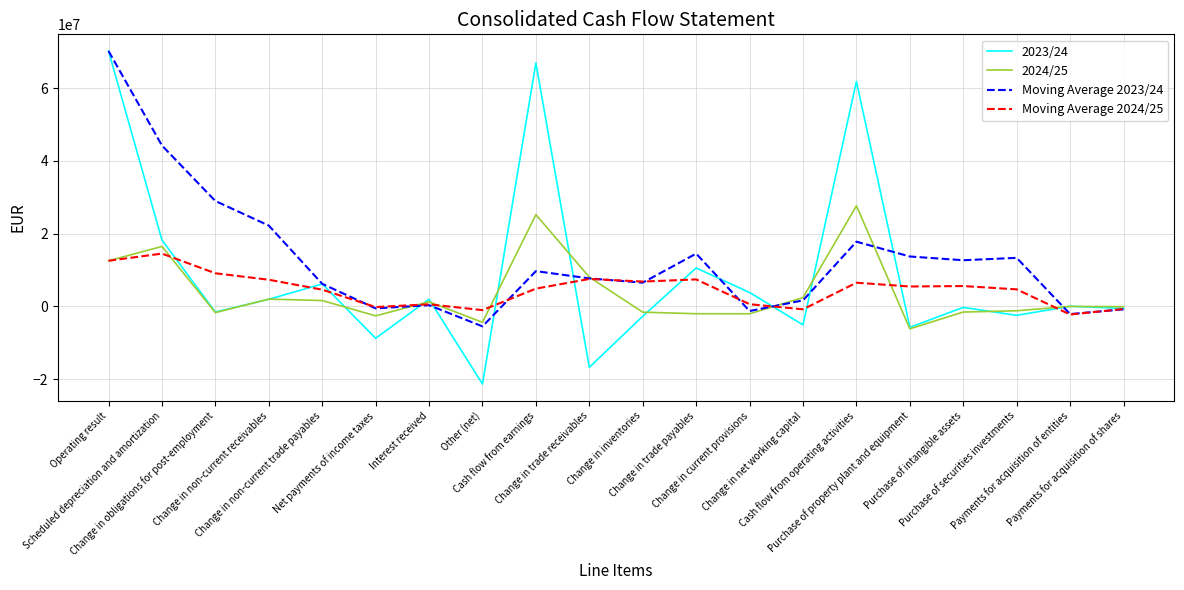

At which category does Moving Average 2023/24 reach its first local valley?

Net payments of income taxes